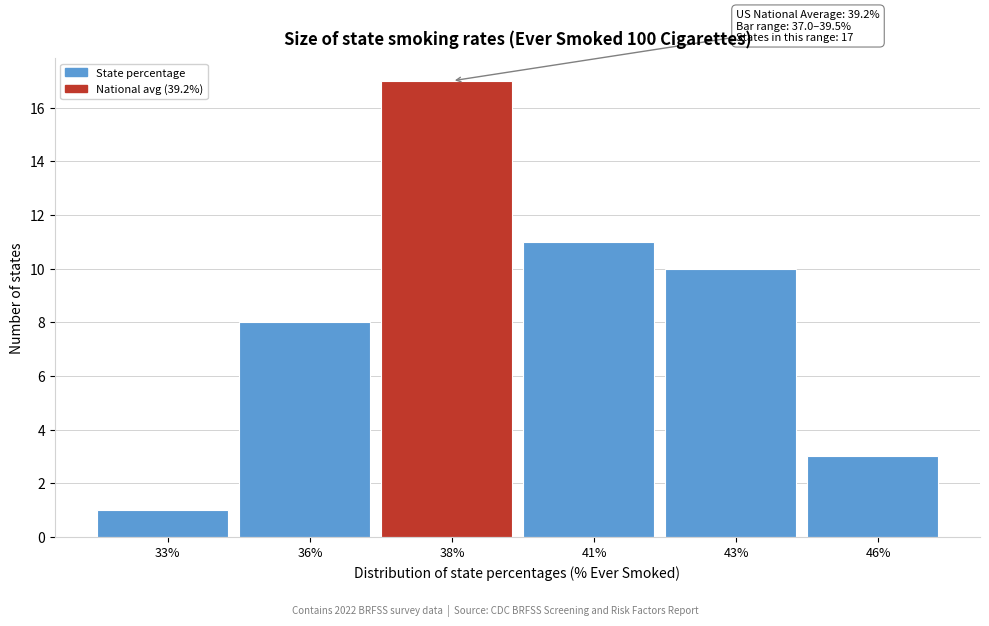

Reading right to left, extract all data points from this chart.

3	10	11	17	8	1